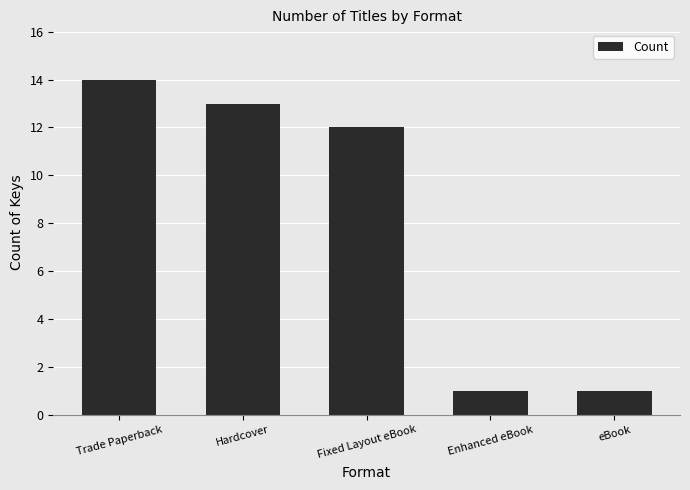

What position from the left is Fixed Layout eBook?

3